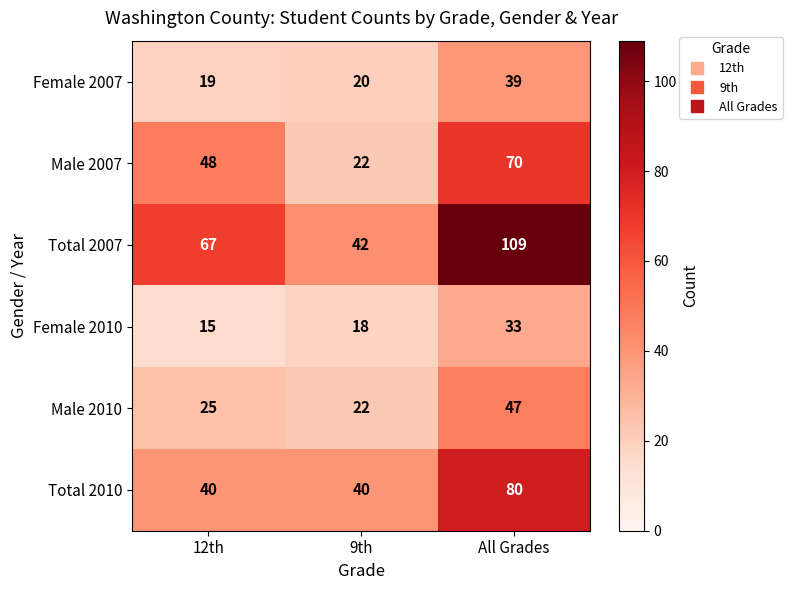

How many distinct data groups are displayed?

6